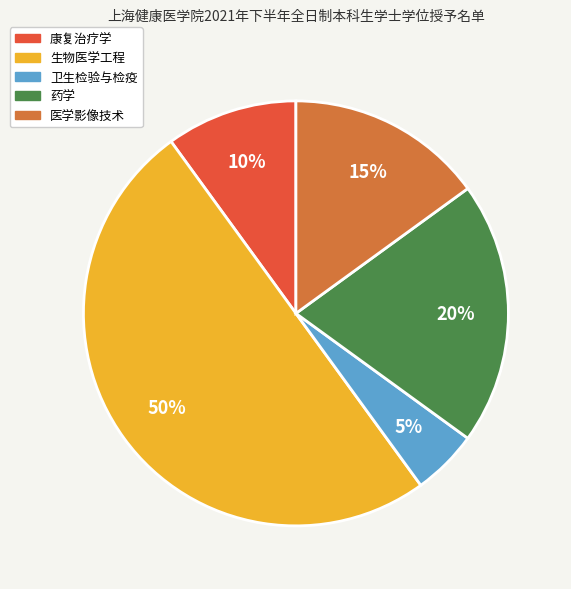

Which has a higher value, 医学影像技术 or 康复治疗学?

医学影像技术